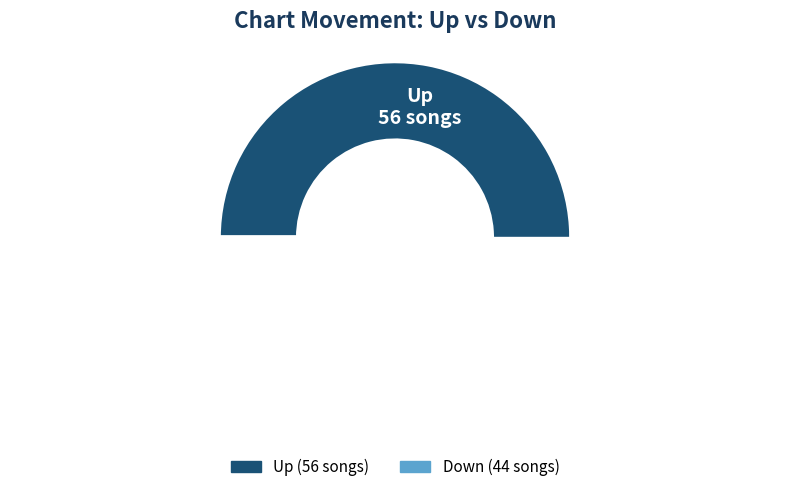

What percentage do up and down together represent?

100.0%